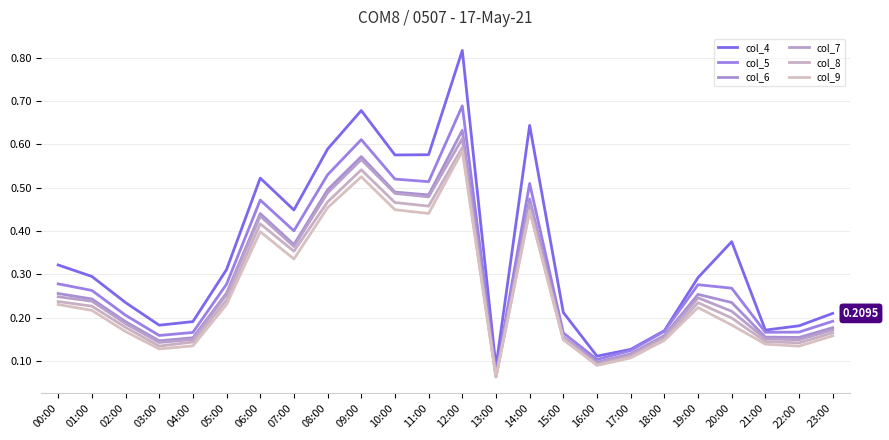

Which series has the widest spread of values?

col_4